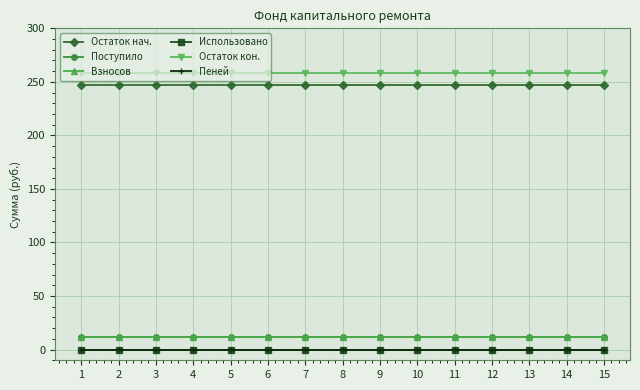

Rank the series at 11 from highest to lowest value.

Остаток кон., Остаток нач., Поступило, Взносов, Использовано, Пеней